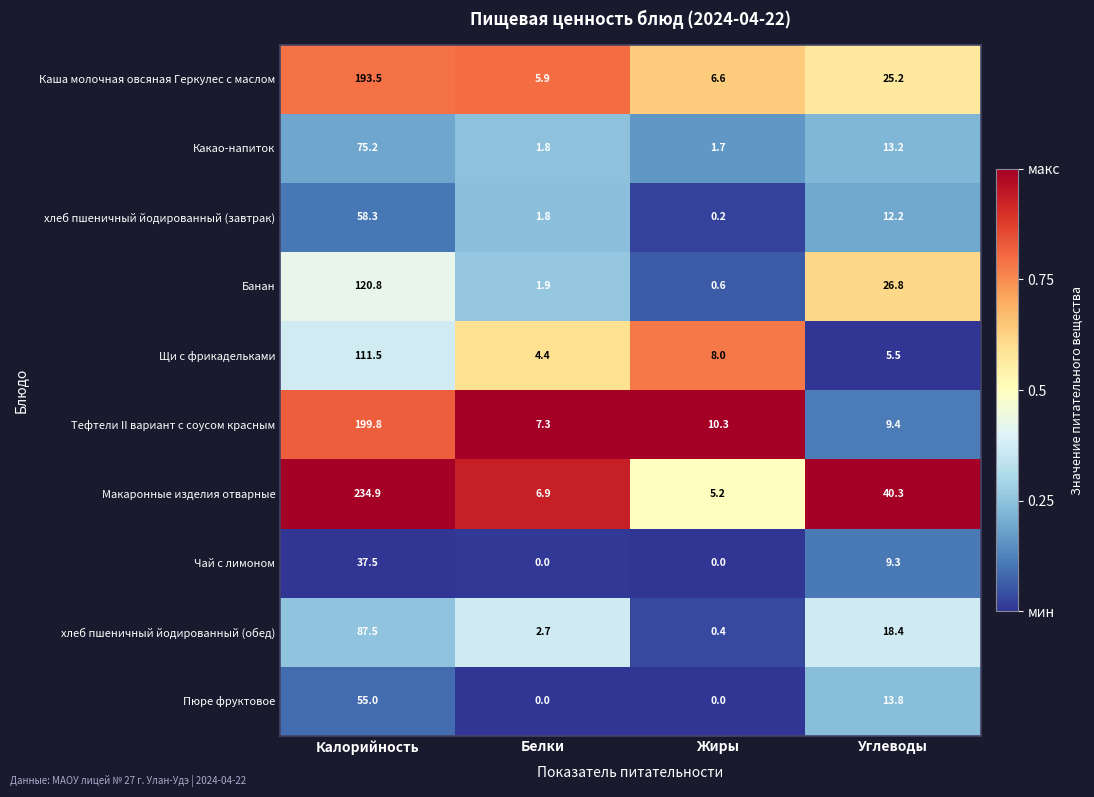

List the labels in order of хлеб пшеничный йодированный (завтрак) value, largest first.

Калорийность, Углеводы, Белки, Жиры